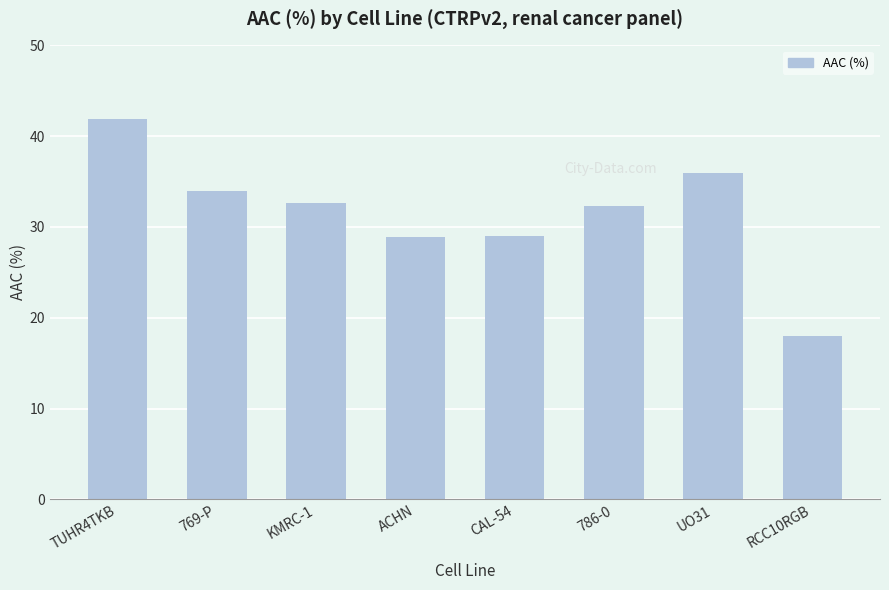

Which label corresponds to the largest value in the chart?

TUHR4TKB